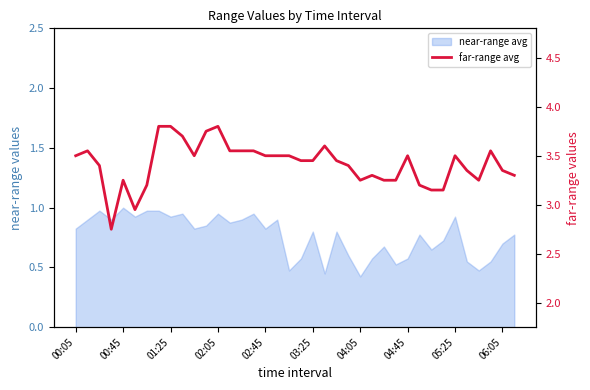

True or false: the data shows 3.5 at 02:45.

True